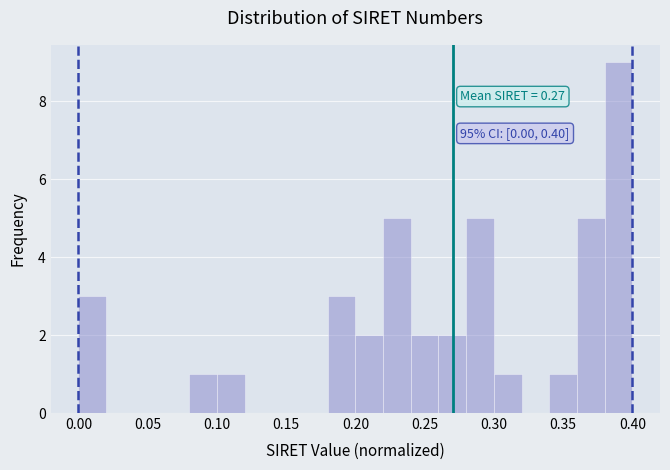

Over which range of the x-axis is the bar tallest?

0.38 to 0.40